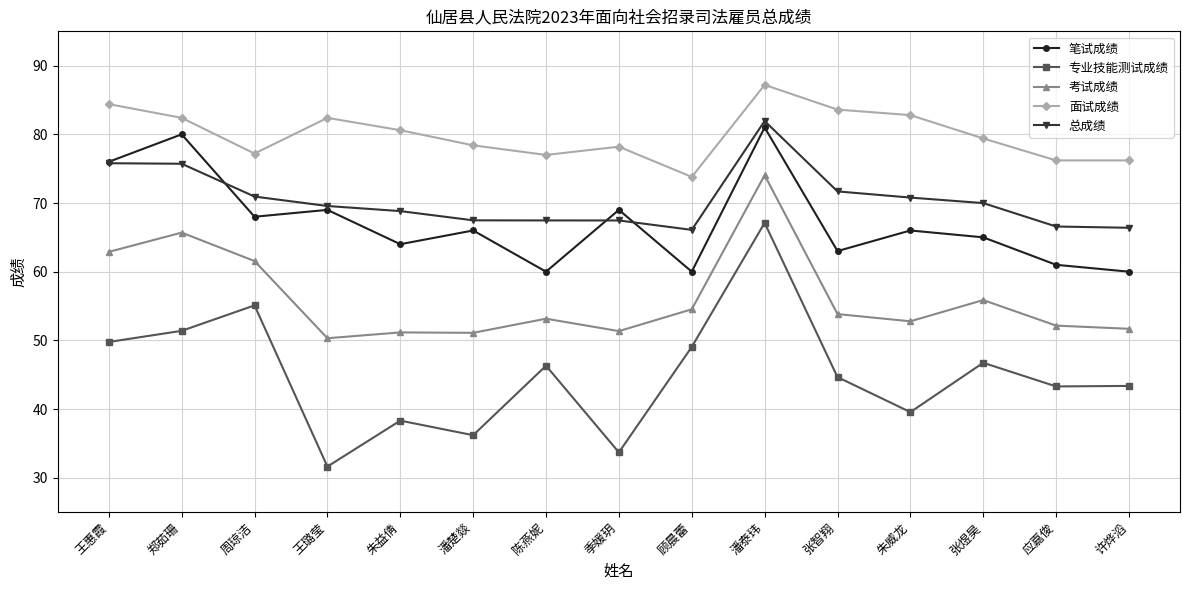

What is the difference between the maximum and second lowest values in the 考试成绩 series?

23.0